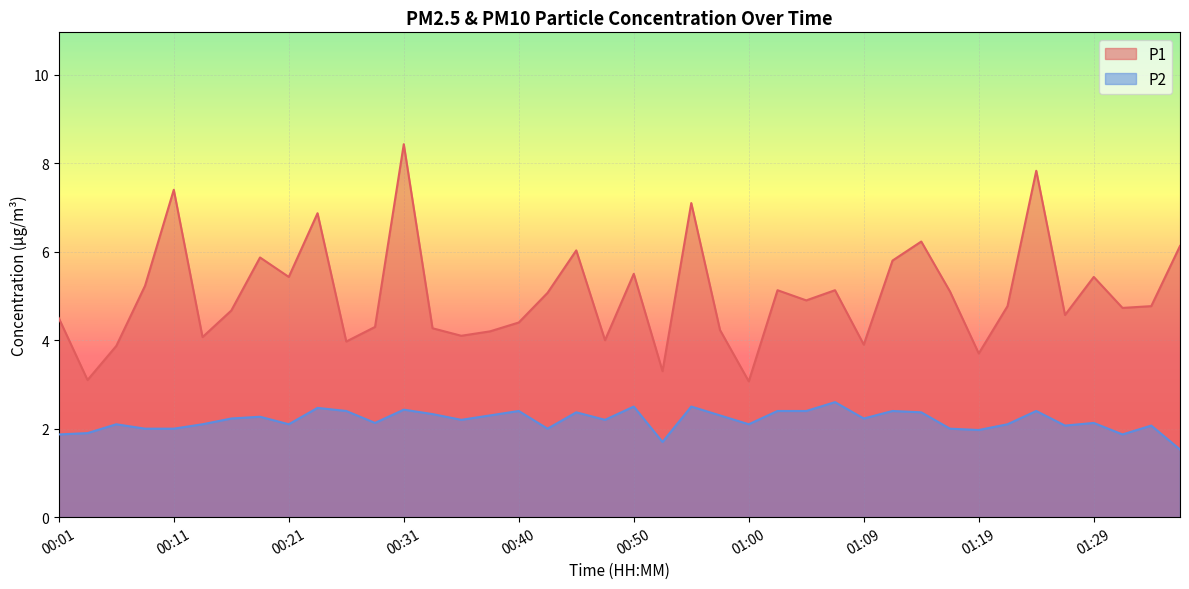

True or false: P1 and P2 intersect in this chart.

False